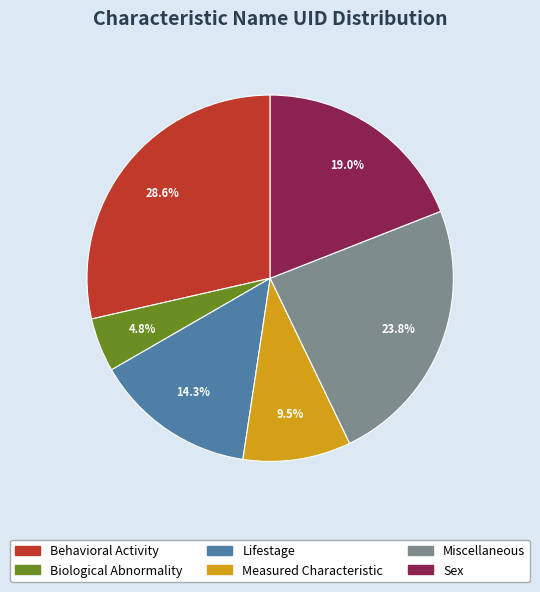

To the nearest percent, what is the combined percentage of Lifestage and Sex?

33%